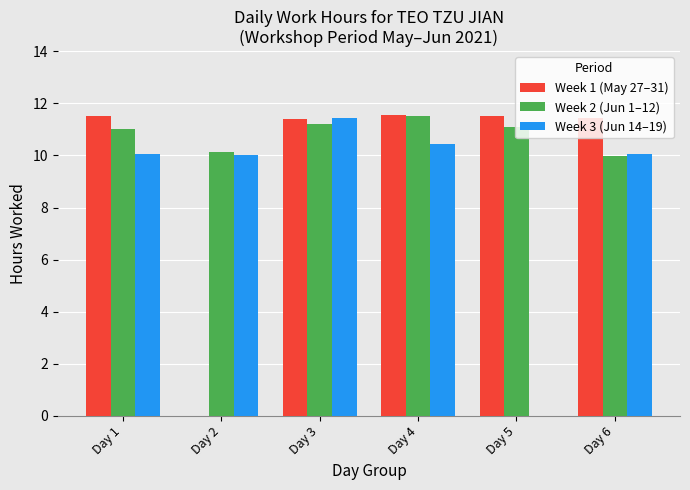

Between Day 3 and Day 6, which series saw the biggest shift?

Week 3 (Jun 14–19)